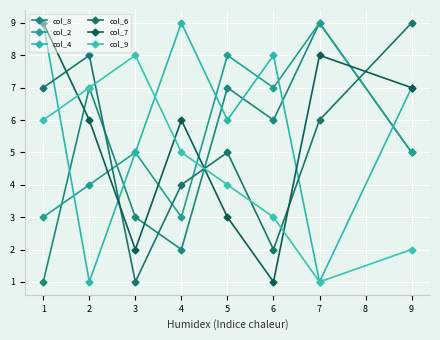

Count the number of categories in the chart.

8